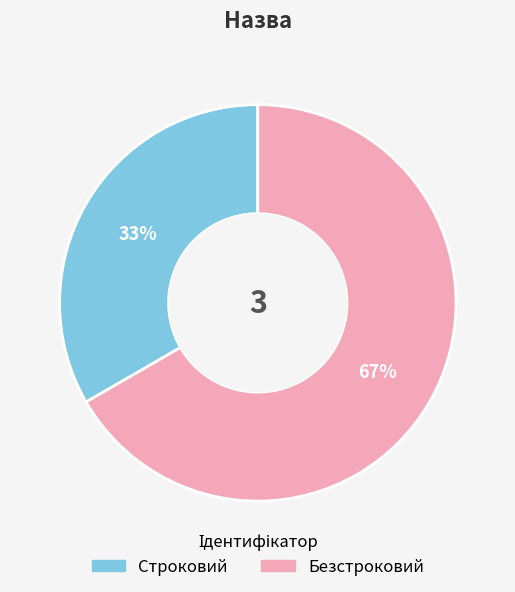

How many slices are in this pie chart?

2